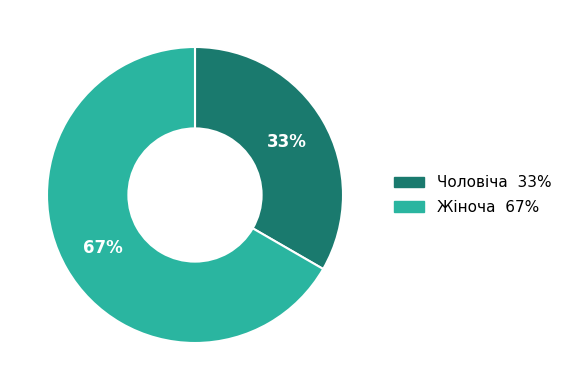

To the nearest percent, what is the combined percentage of Жіноча and Чоловіча?

100%